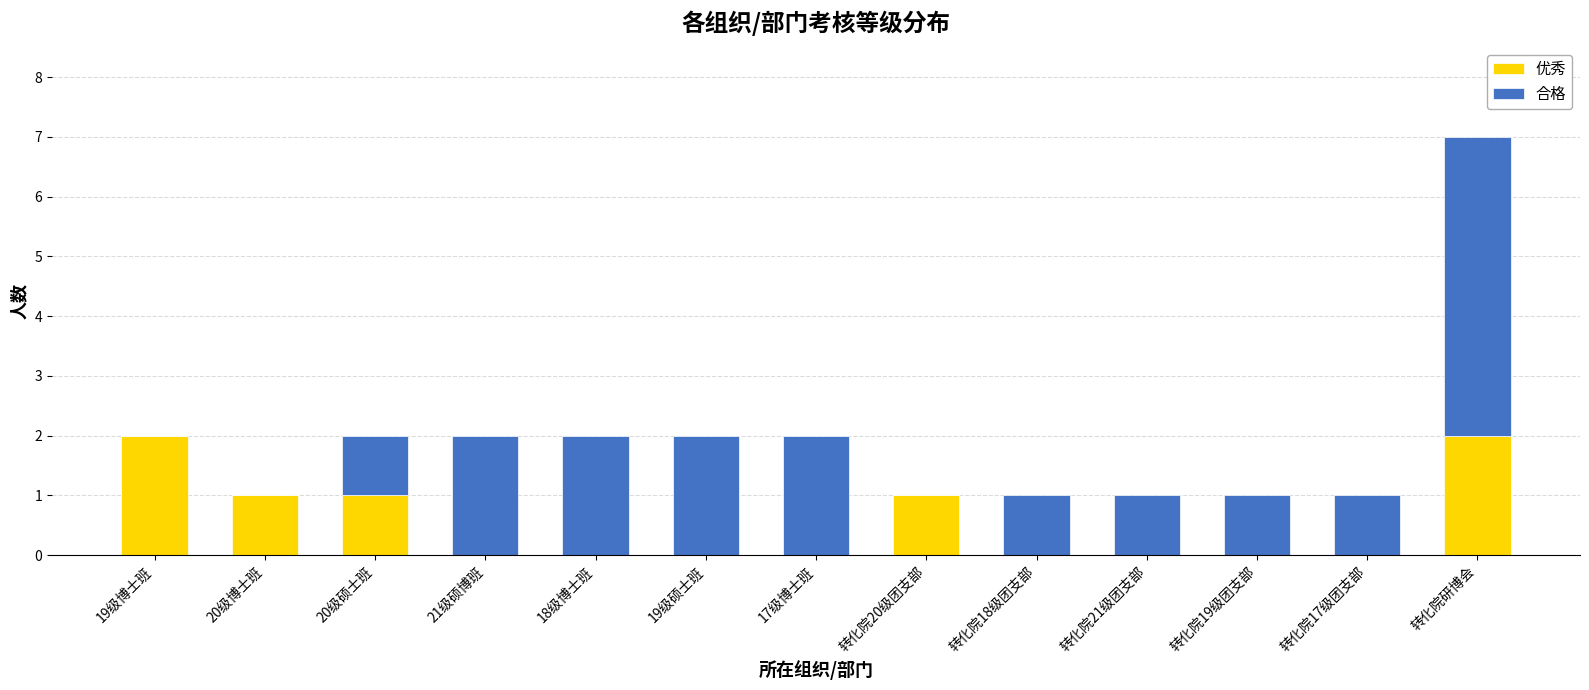

What is the total value across all series at 转化院研博会?

7